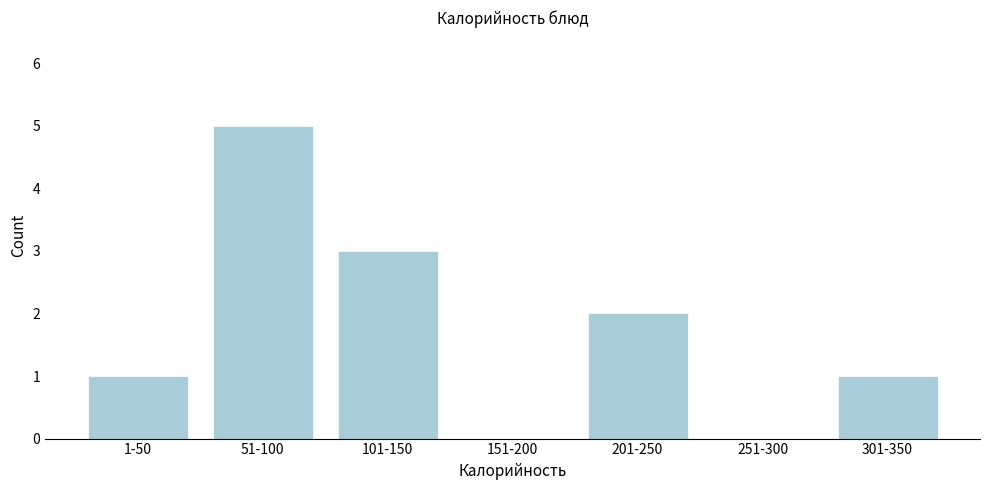

Reading right to left, list all the values displayed in this chart.

301-350=1	251-300=0	201-250=2	151-200=0	101-150=3	51-100=5	1-50=1